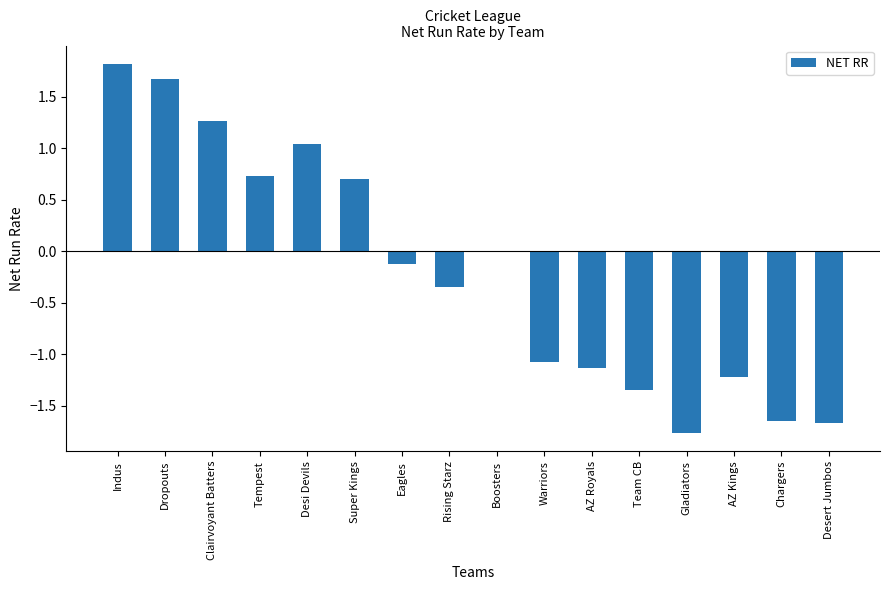

How many categories are shown in the chart?

16